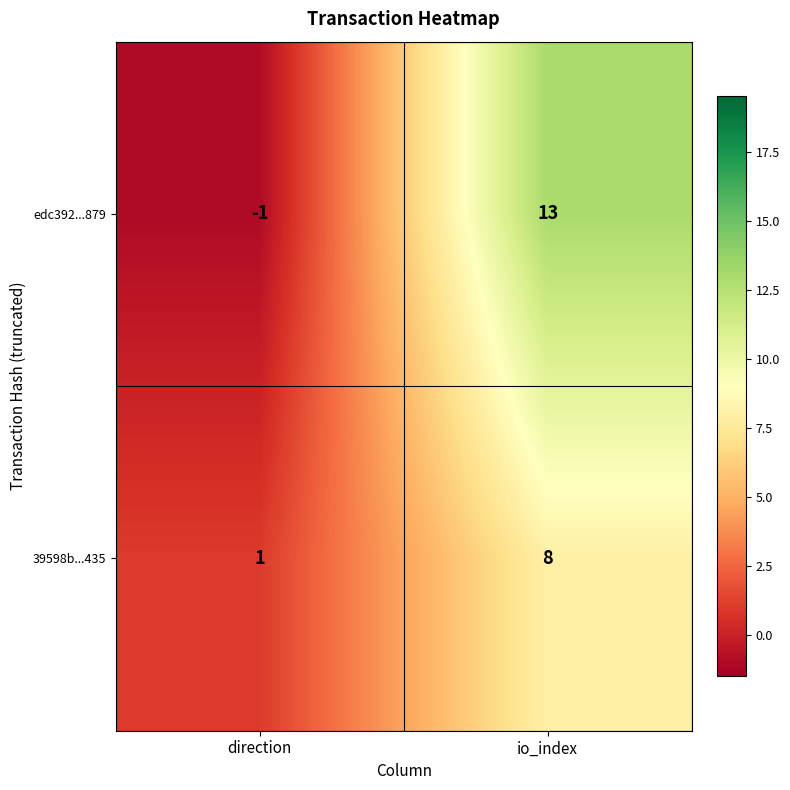

What is the sum of all 39598b...435 values?

9